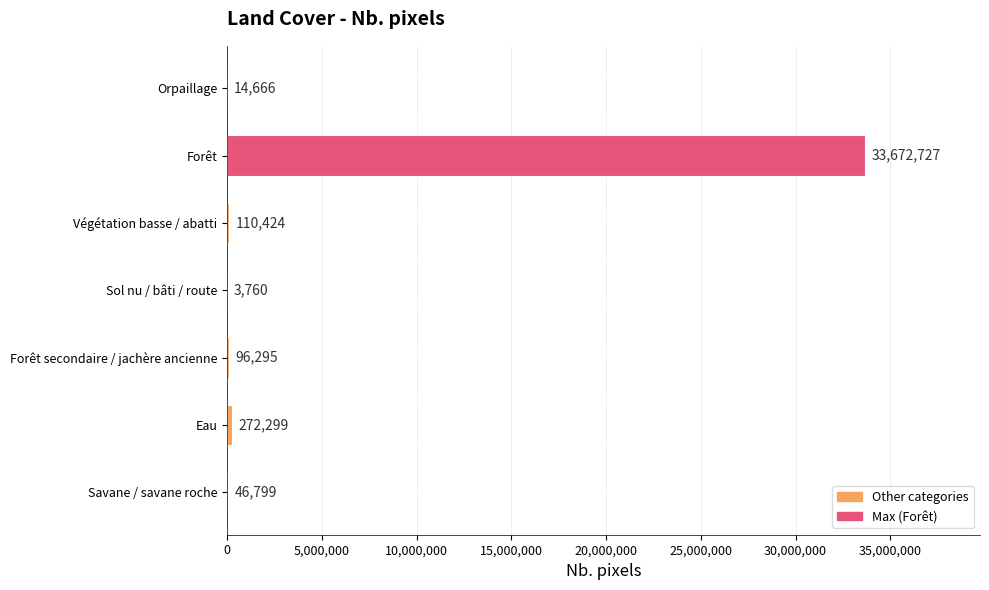

What is the change in value from Forêt to Orpaillage?

-33658061